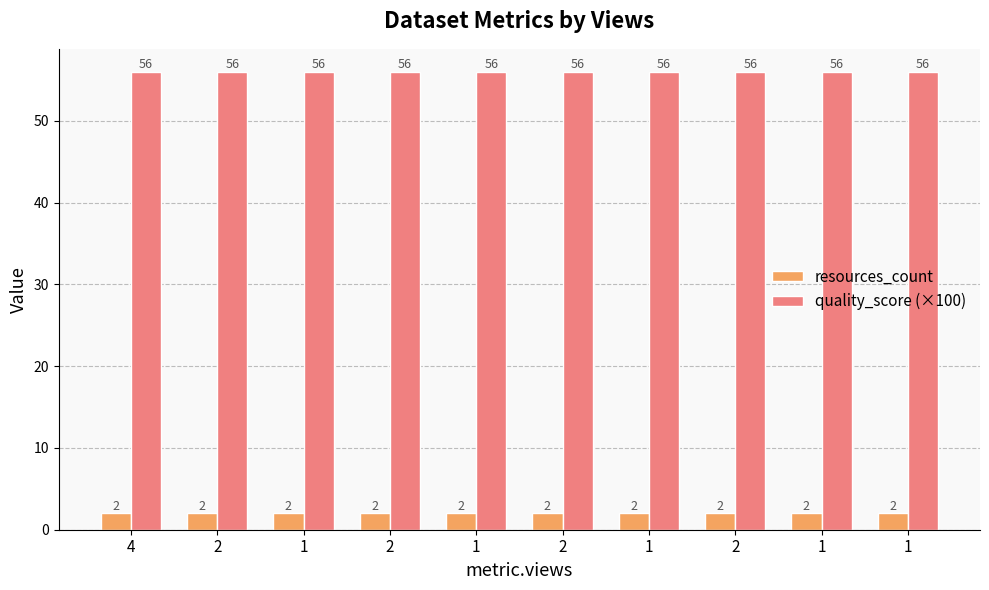

Does the chart contain any negative values?

No